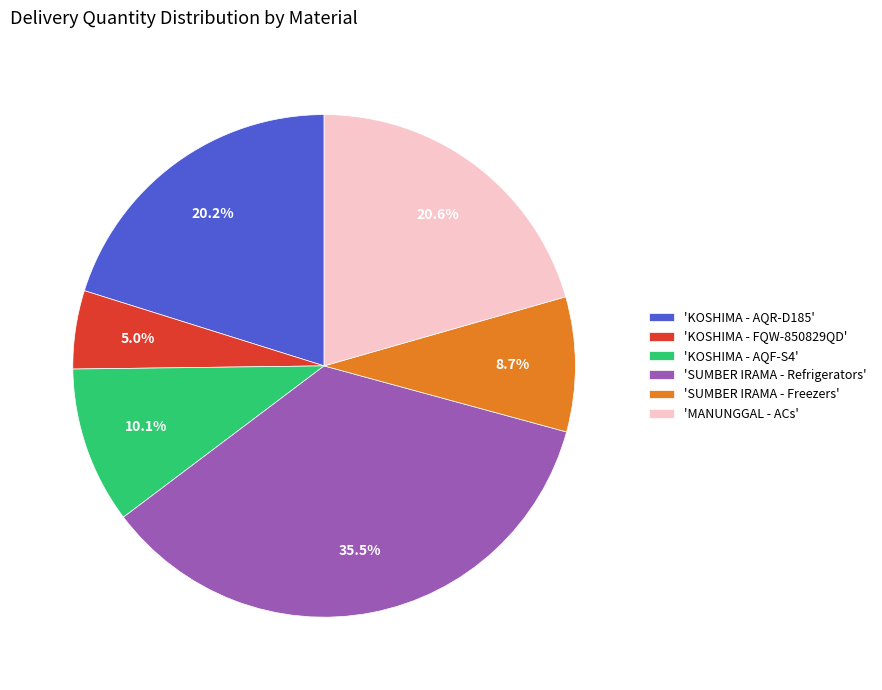

Combined, what portion of the pie is 'MANUNGGAL - ACs' and 'KOSHIMA - FQW-850829QD'?

25.6%